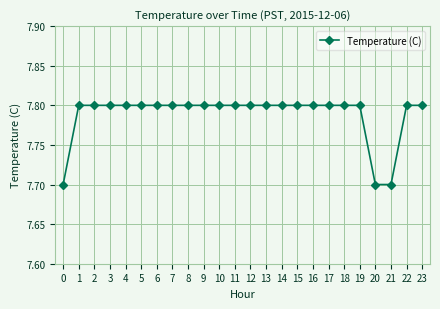

How many lines are shown in the chart?

1